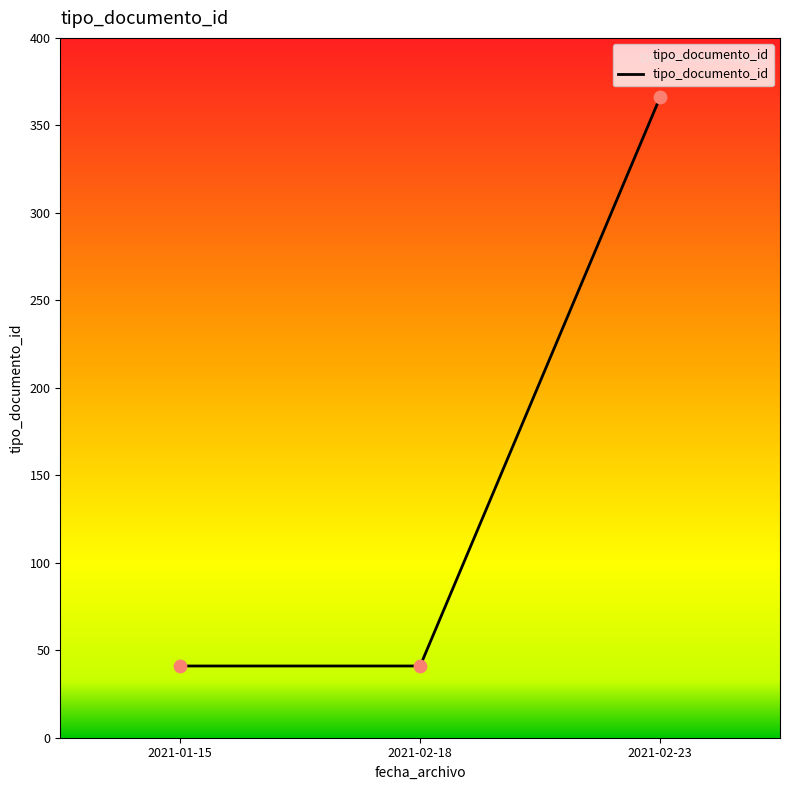

Which has a higher value, 2021-02-23 or 2021-02-18?

2021-02-23